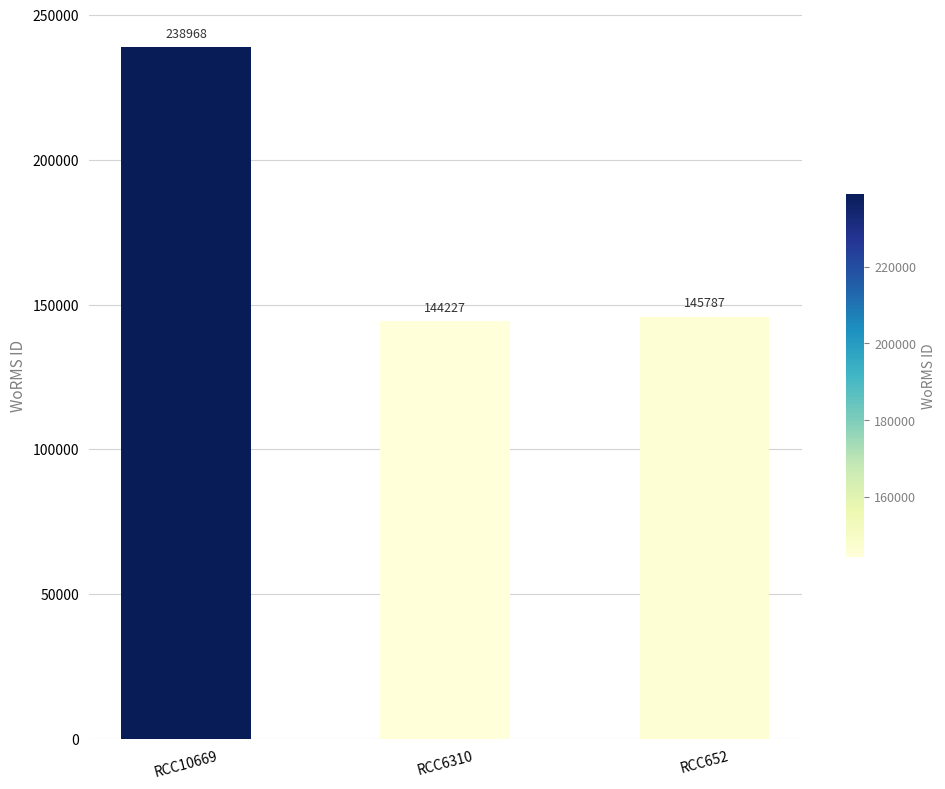

How many data points are less than 145787?

1